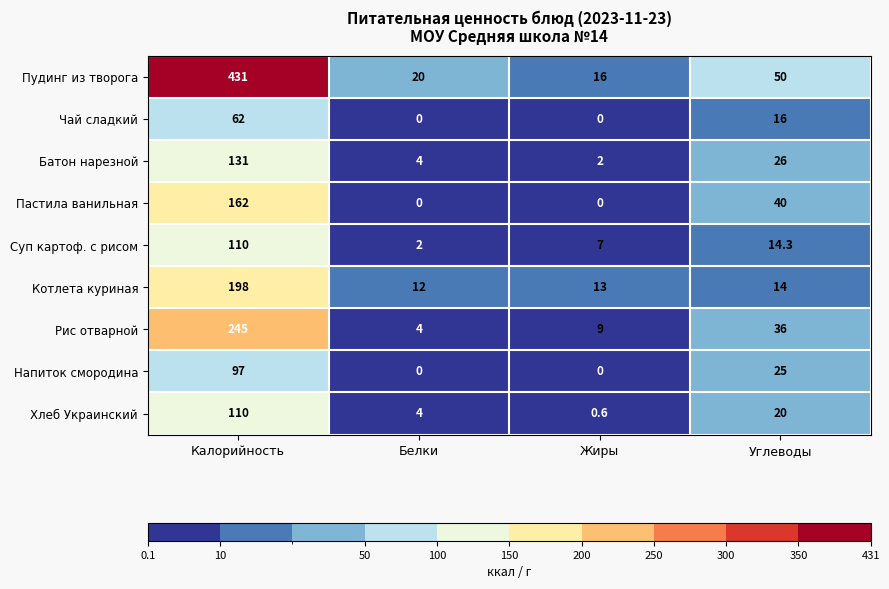

List the labels in order of Хлеб Украинский value, largest first.

Калорийность, Углеводы, Белки, Жиры